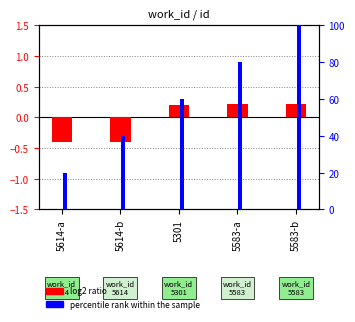

What is the label of the 3rd bar from the right?

5301